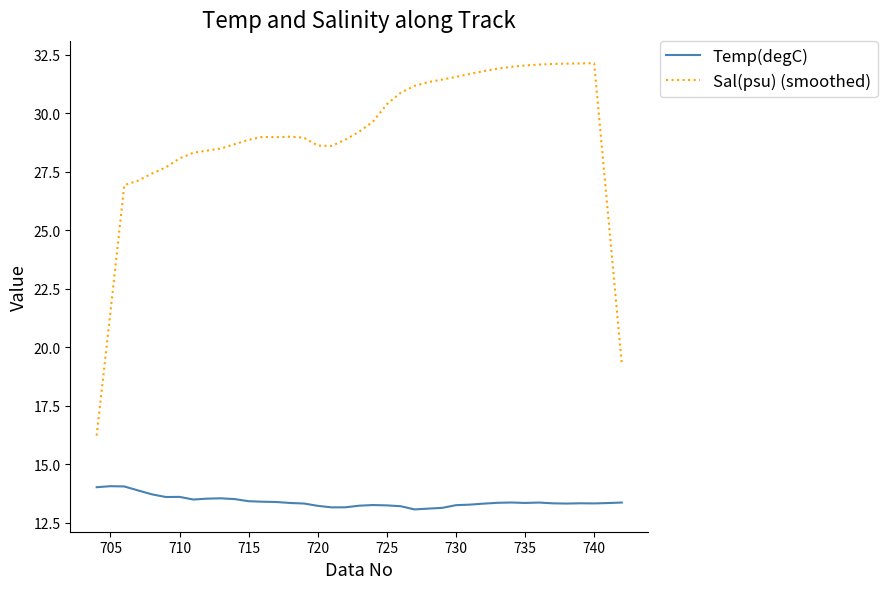

True or false: Sal(psu) (smoothed) and Temp(degC) intersect in this chart.

False